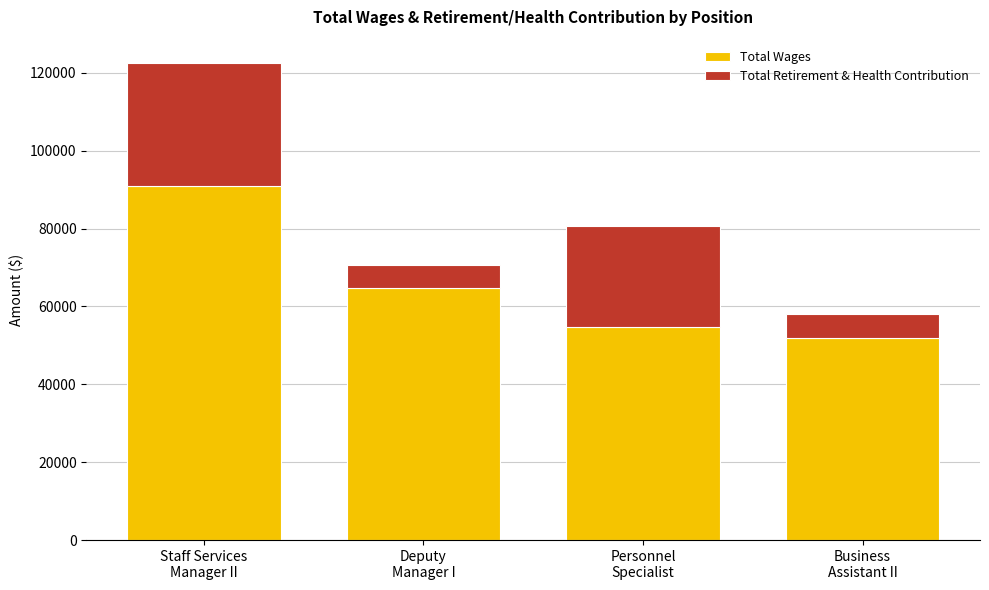

What is the value of the Total Wages bar at the 1st from the left?

90925